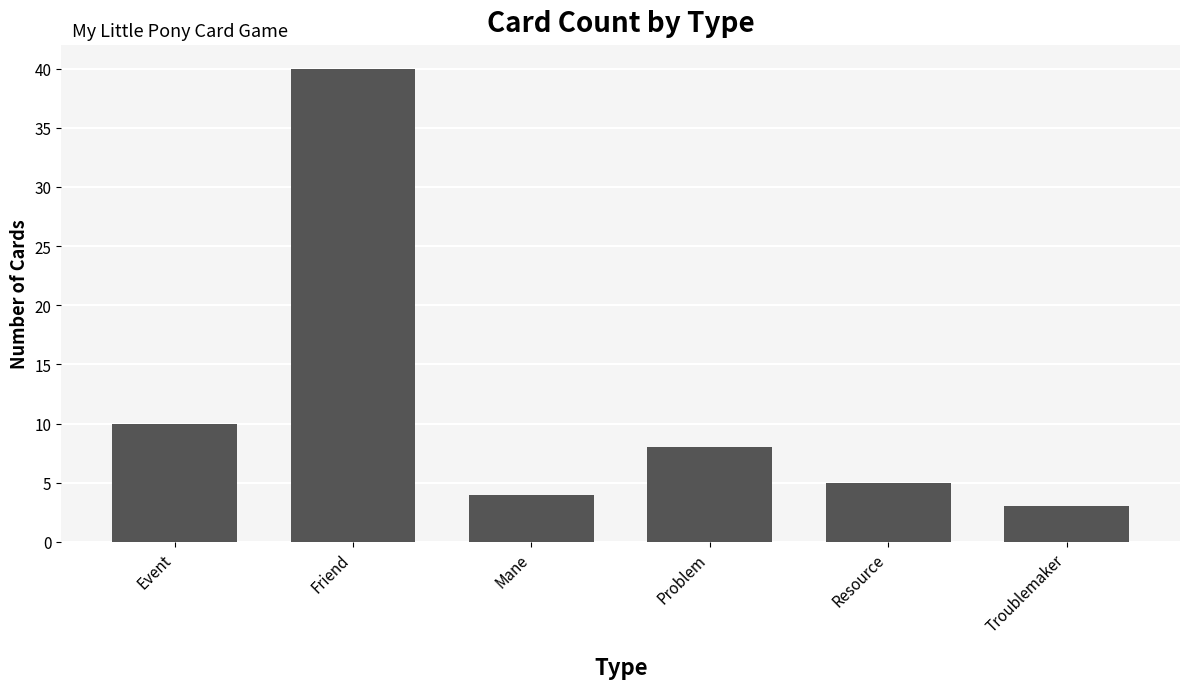

At which label is the value closest to 21?

Event